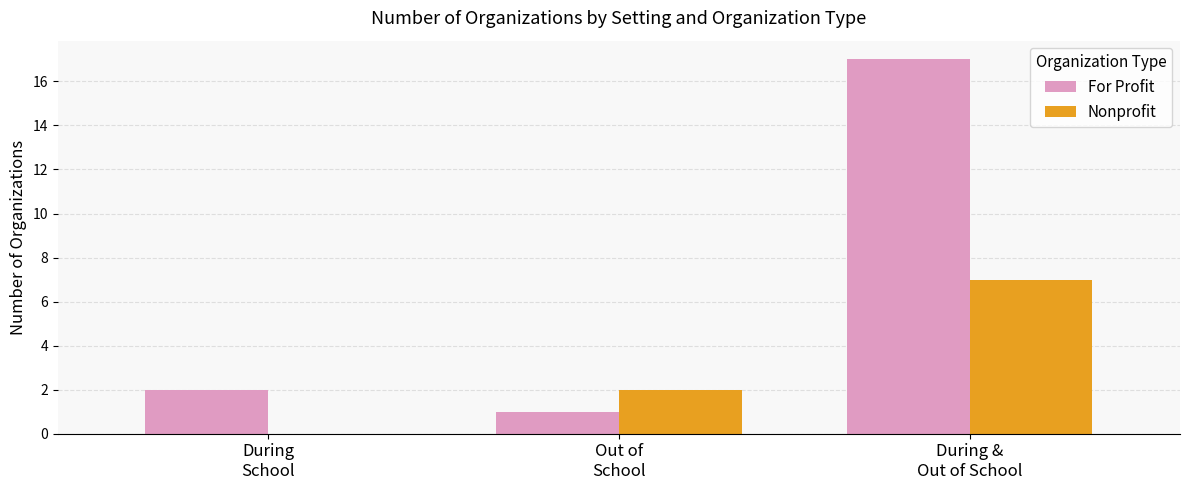

Are the bars horizontal?

No